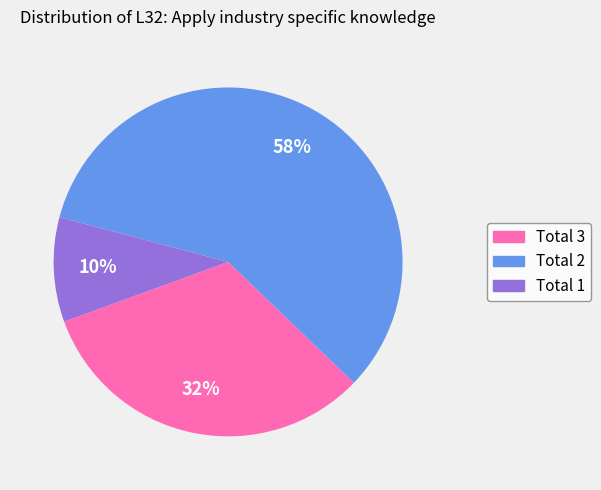

To the nearest percent, what is the difference between the largest and smallest slice percentages?

48%